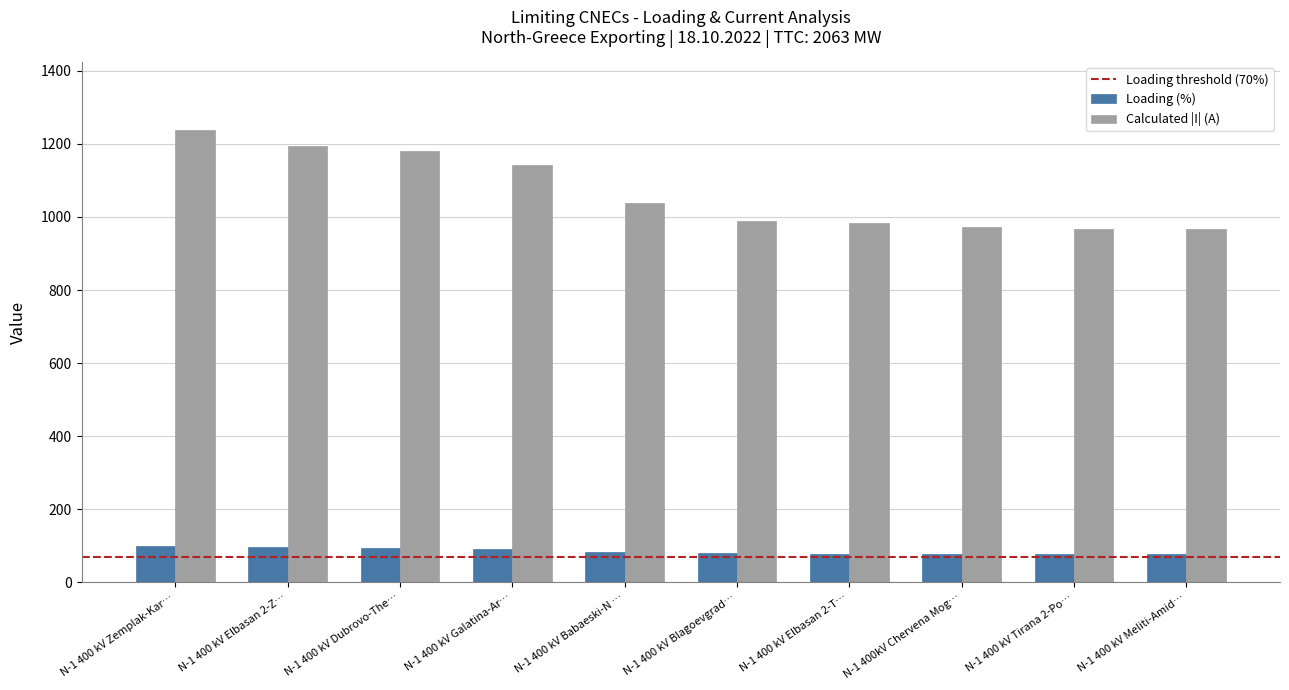

Does the chart contain any negative values?

No